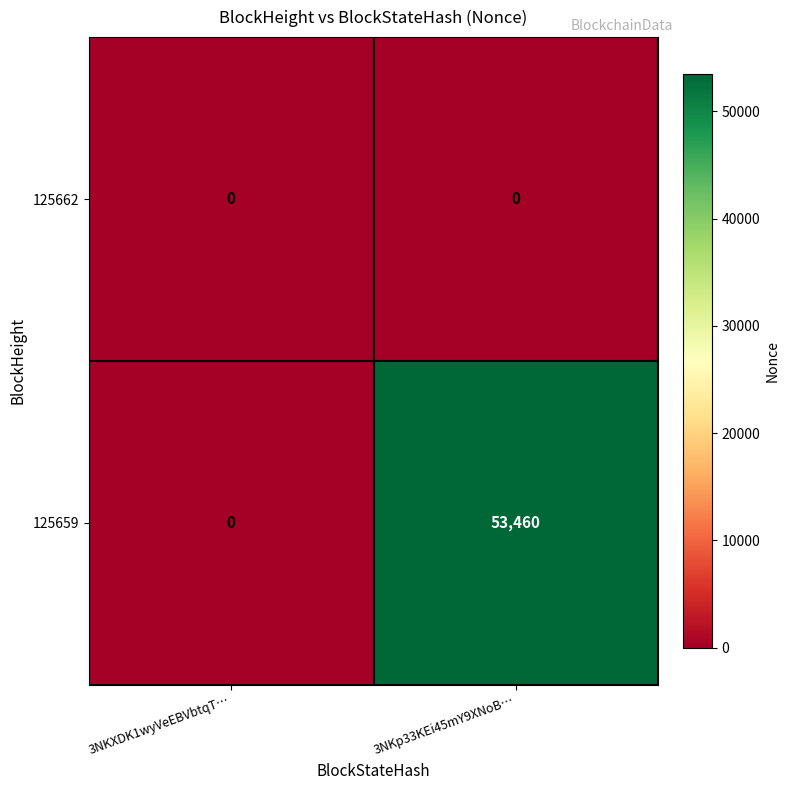

Is it true that 125659 equals 0 at 3NKXDK1wyVeEBVbtqT…?

True